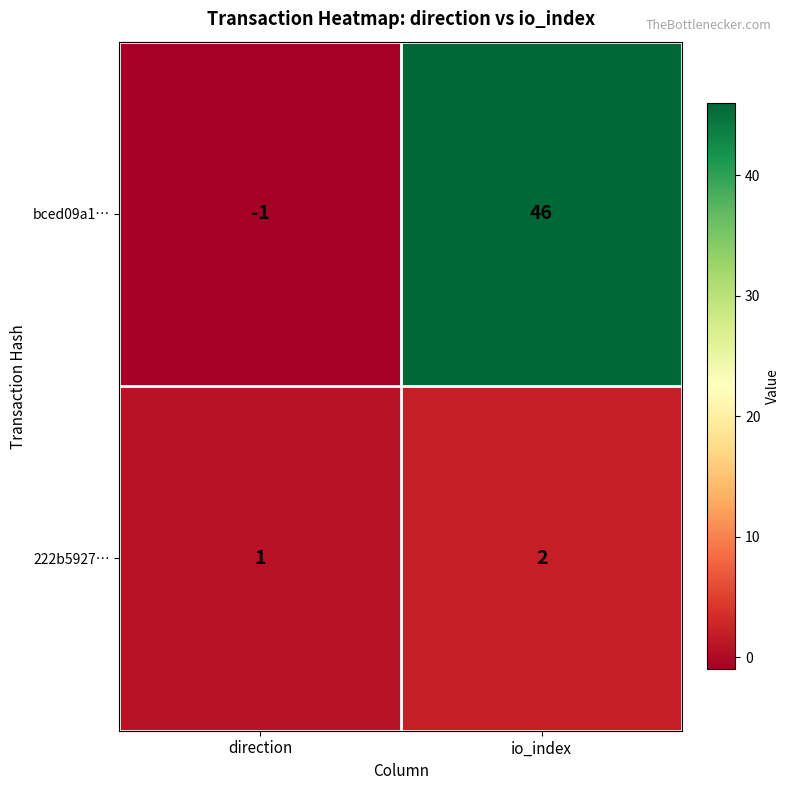

Rank the series by their average value, from lowest to highest.

222b5927…, bced09a1…